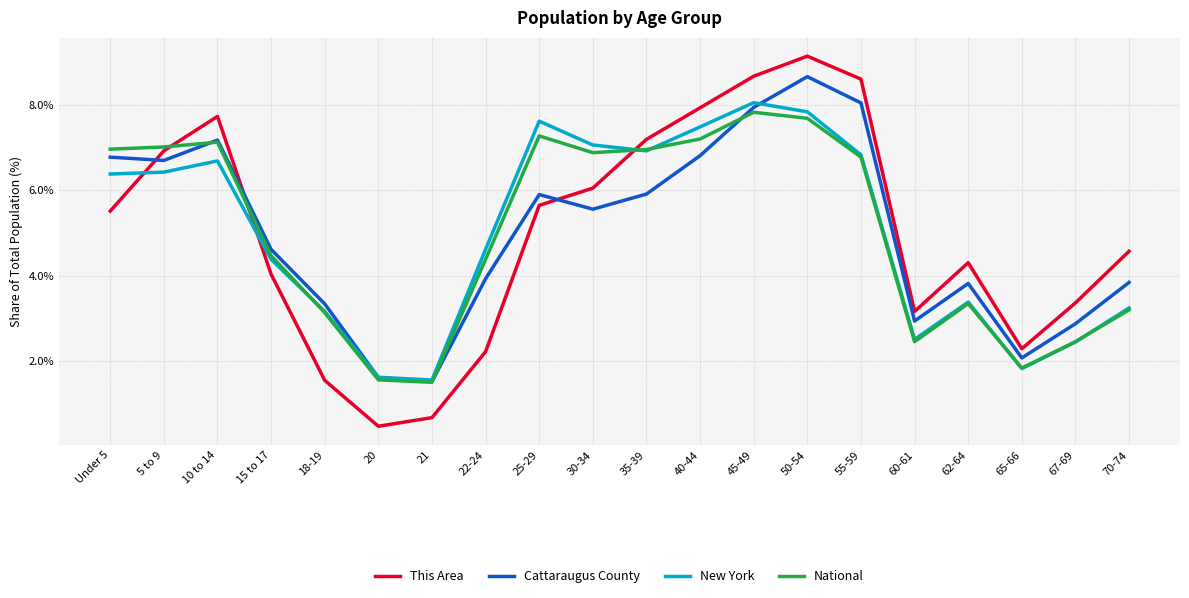

What position from the right is 50-54?

7